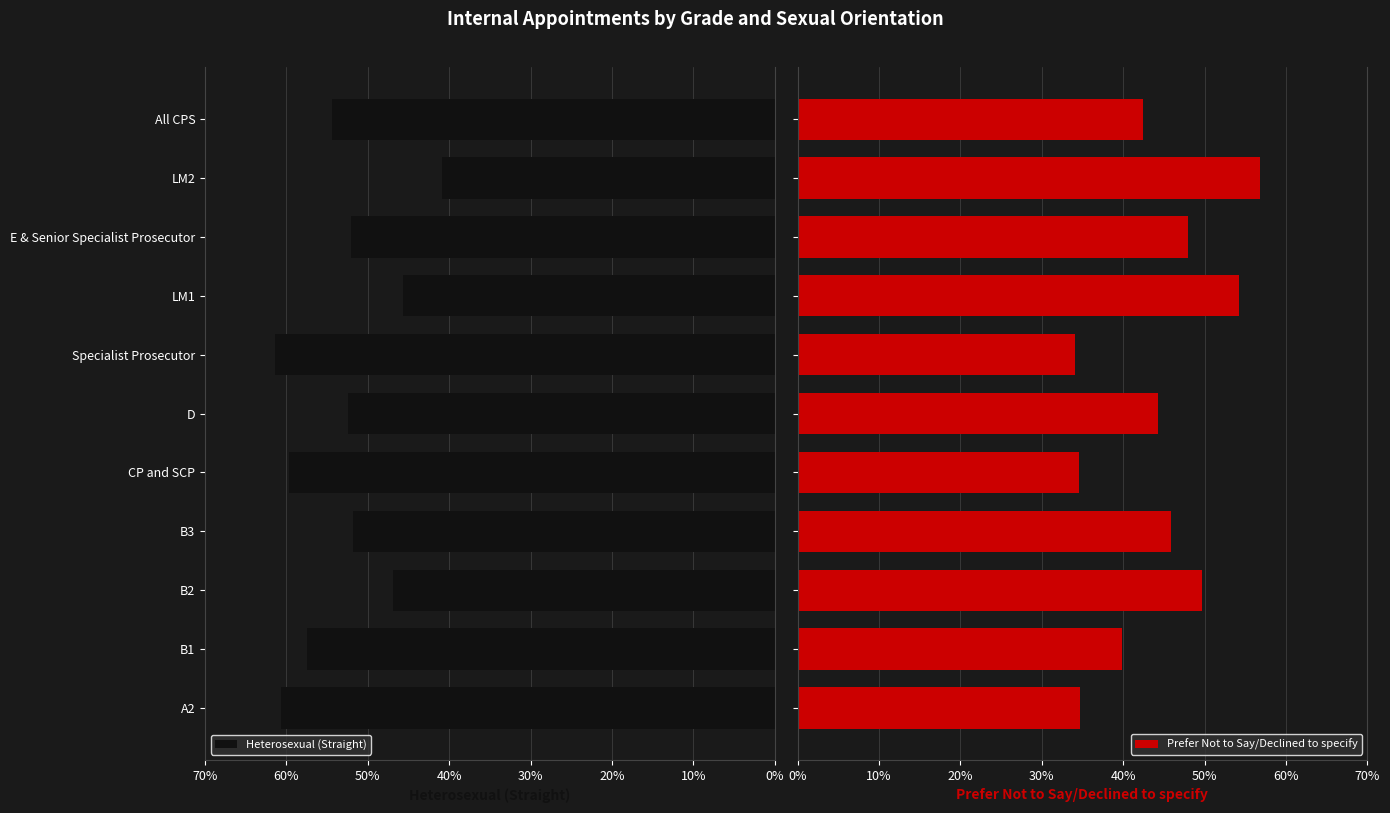

What is the sum of all Heterosexual (Straight) values?

583.3